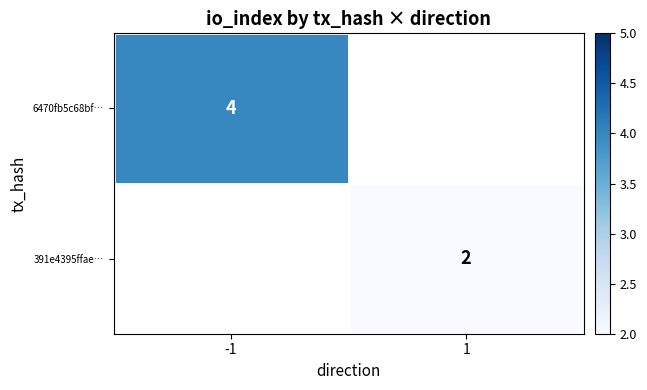

Between 1 and -1, which is larger?

-1